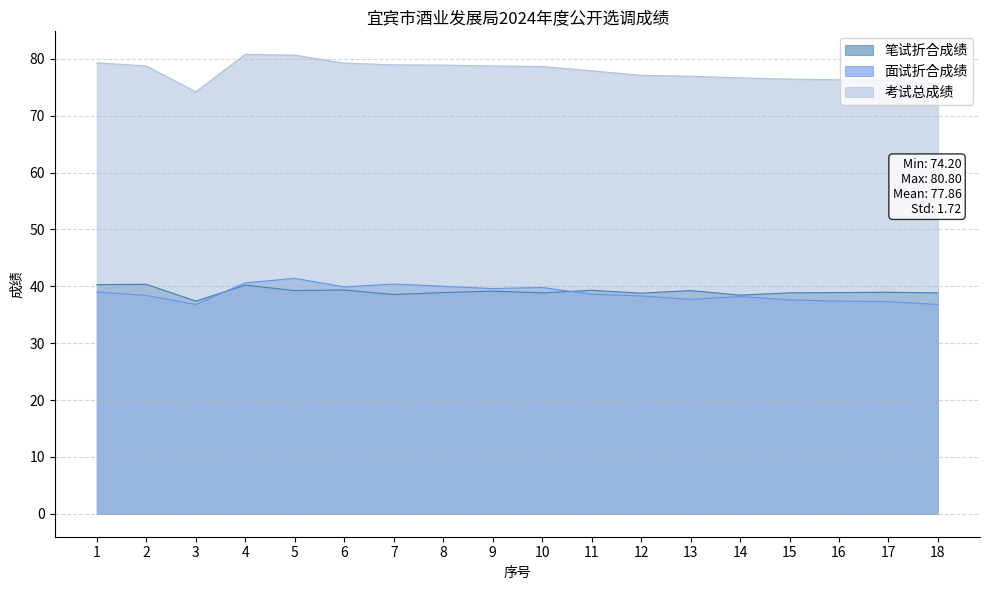

Which series has the largest range (max minus min)?

考试总成绩